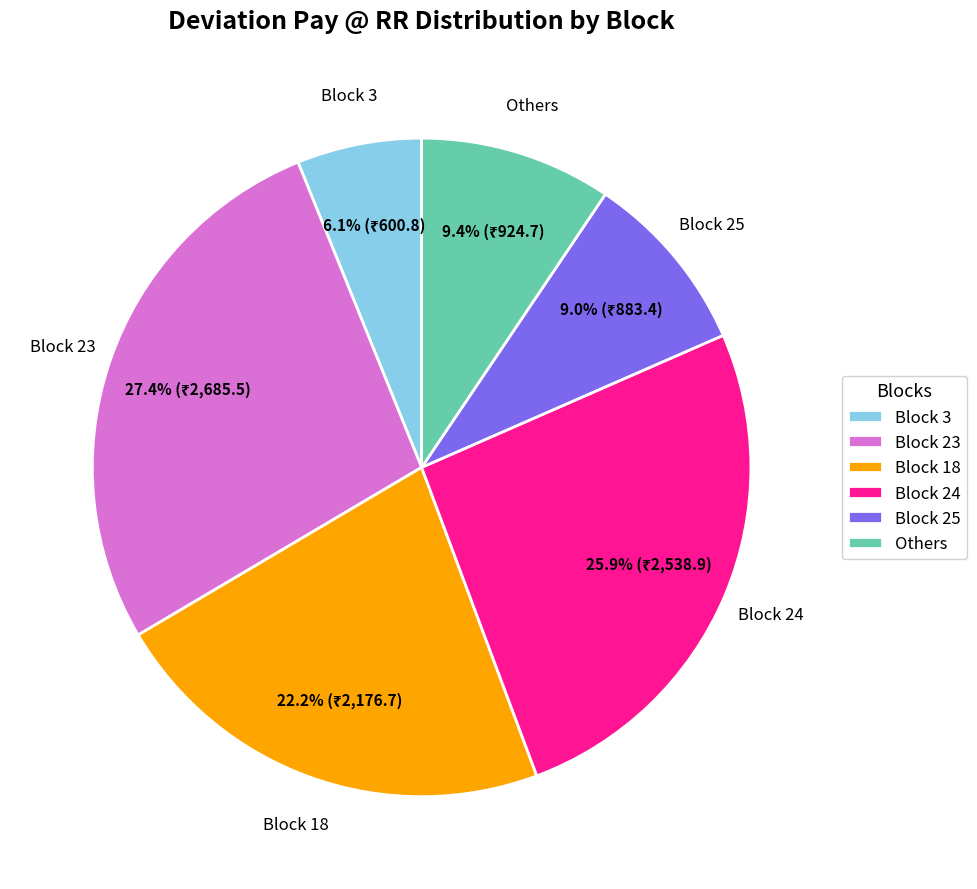

Which slice is the largest?

Block 23